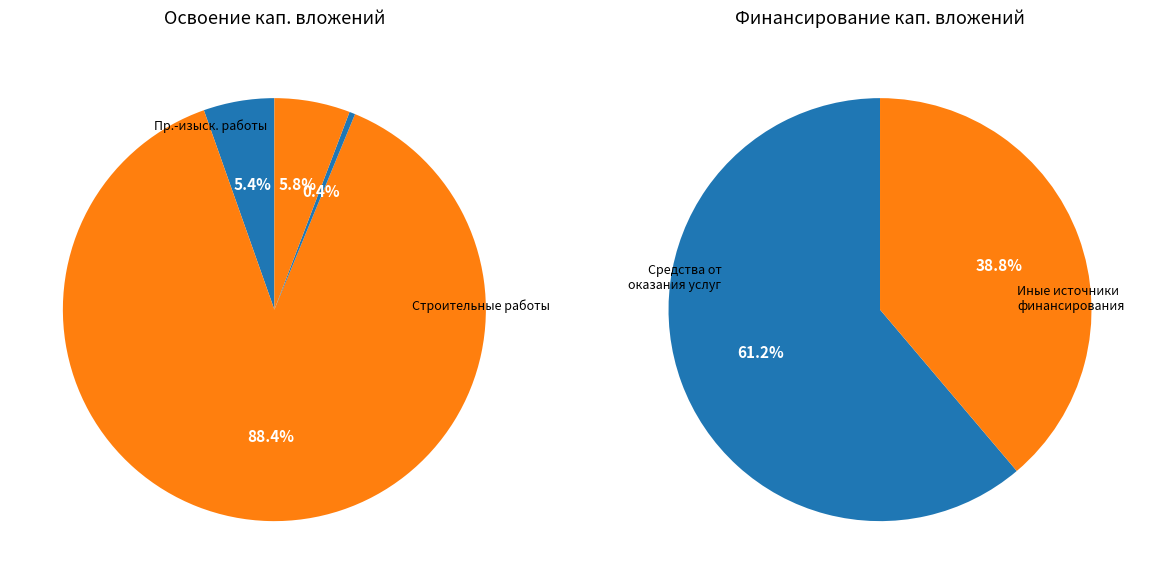

To the nearest percent, what is the difference between the largest and smallest slice percentages?

88%